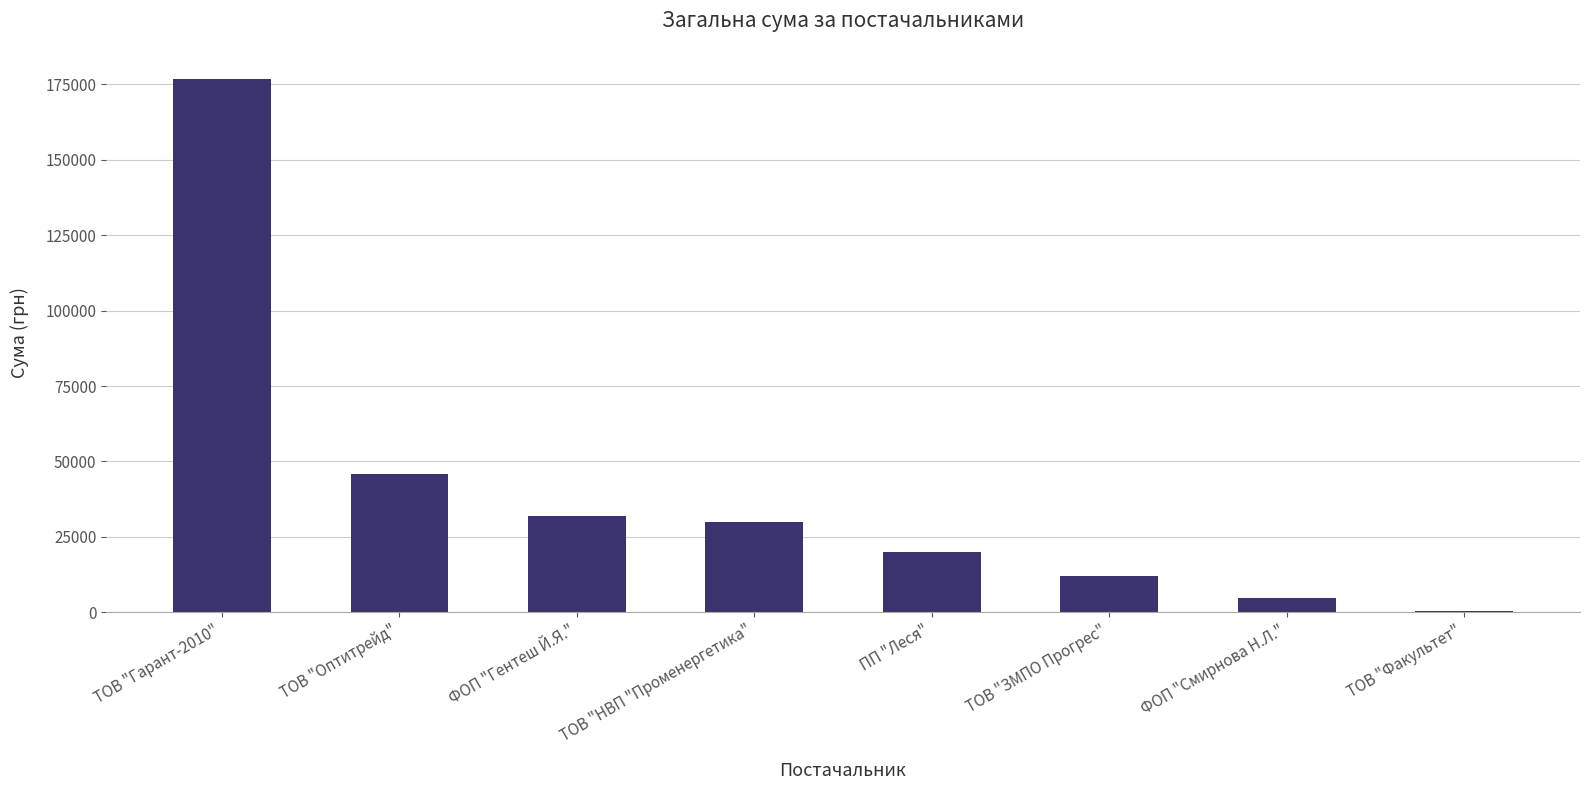

How many data points are above 30016?

4